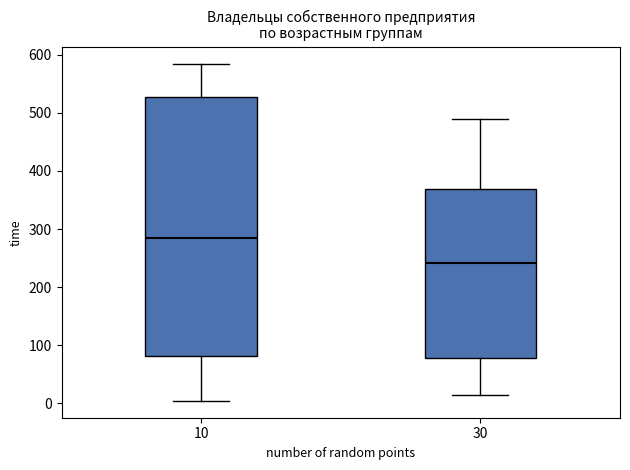

Where does the upper whisker of the box at x = 30 end on the y-axis? The values are not printed on the chart, so give them approximately, as read against the axis.

490